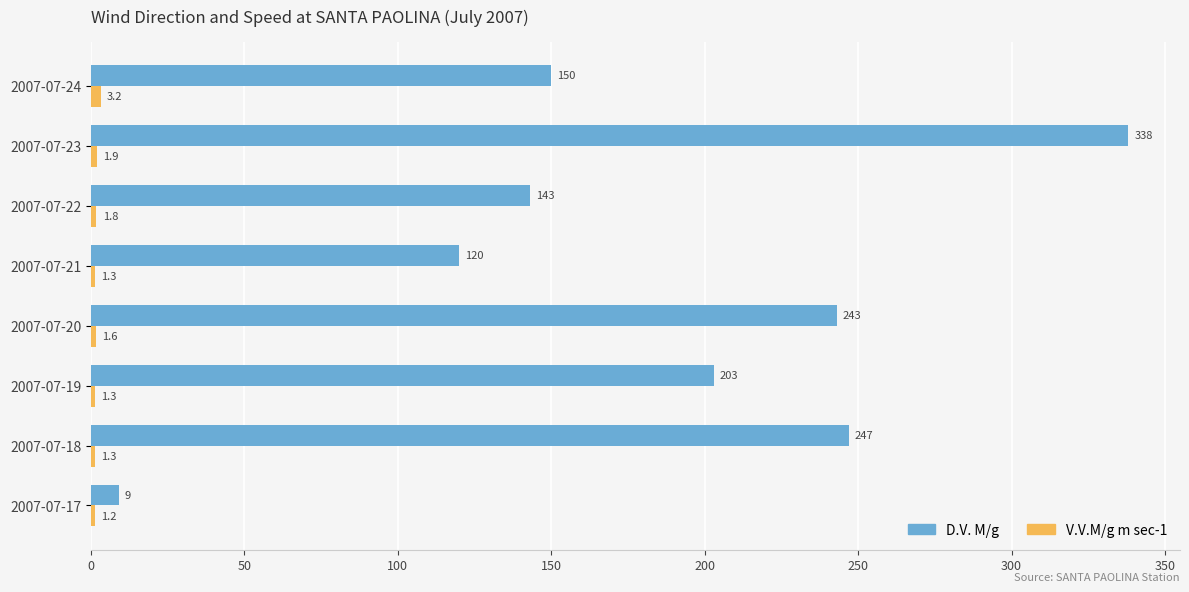

Rank the categories by D.V. M/g value from lowest to highest.

2007-07-17, 2007-07-21, 2007-07-22, 2007-07-24, 2007-07-19, 2007-07-20, 2007-07-18, 2007-07-23